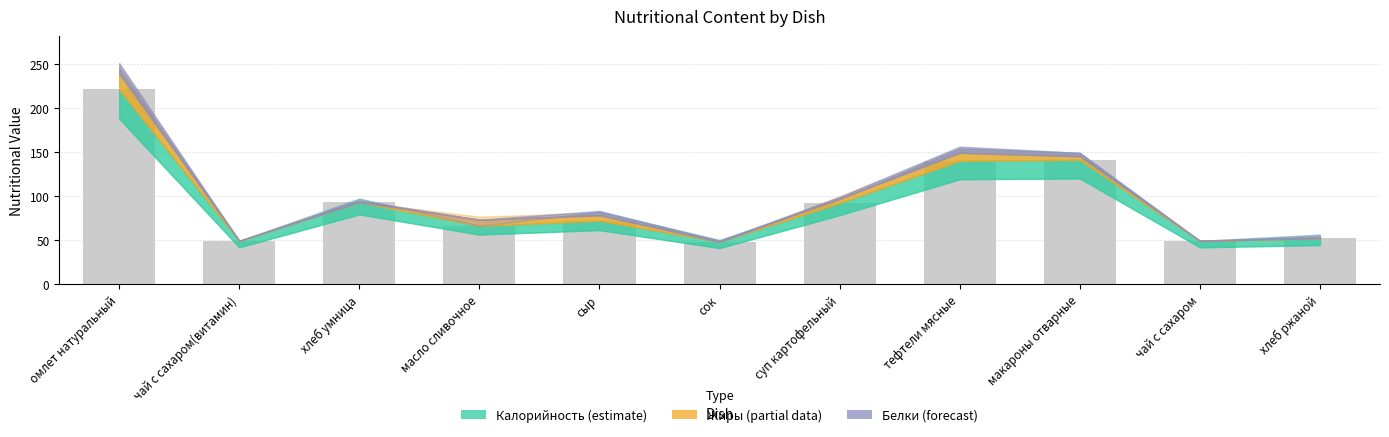

What is the label of the 10th bar from the right?

чай с сахаром(витамин)